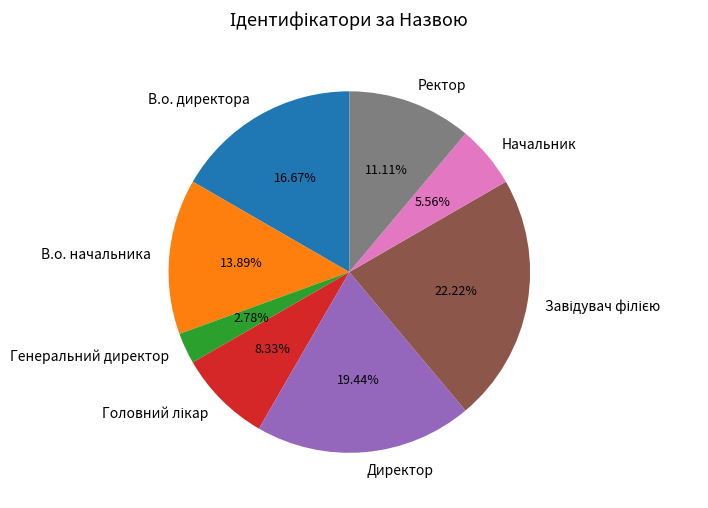

What is the ratio of the value at Ректор to the value at Директор?

0.6